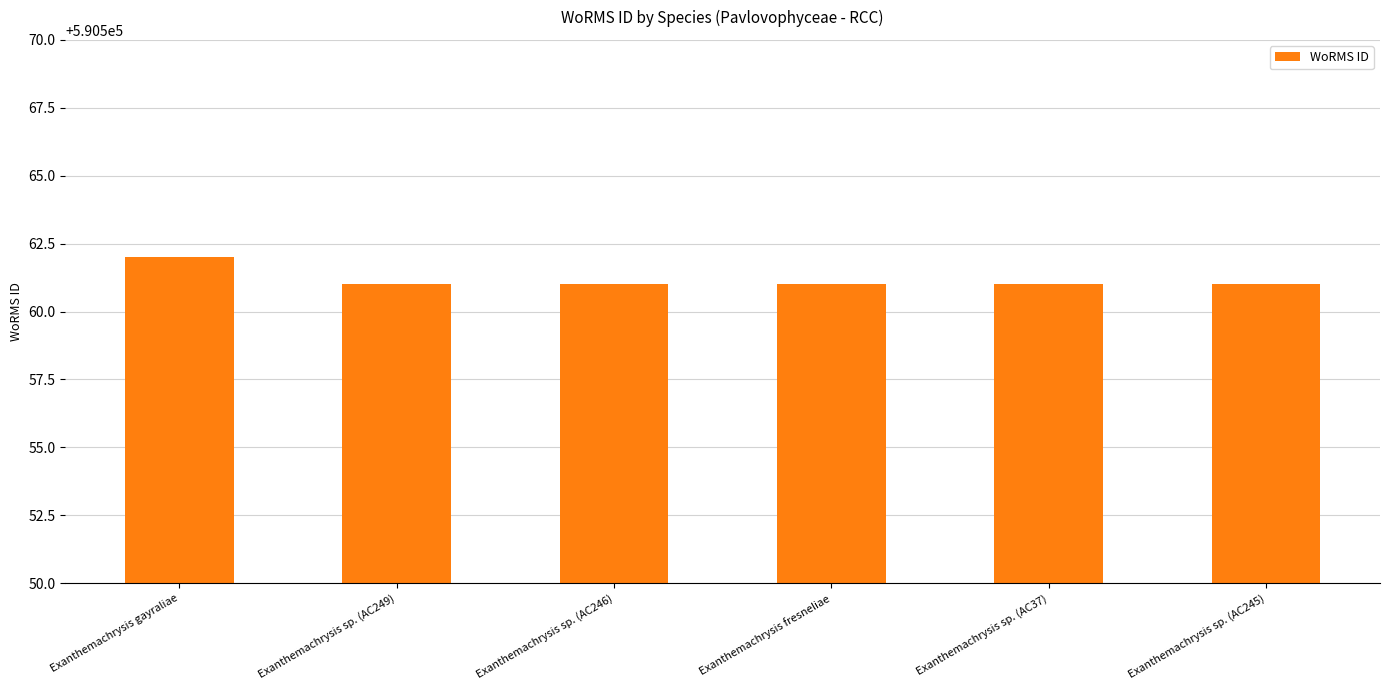

True or false: the data shows 364981 at Exanthemachrysis sp. (AC245).

False